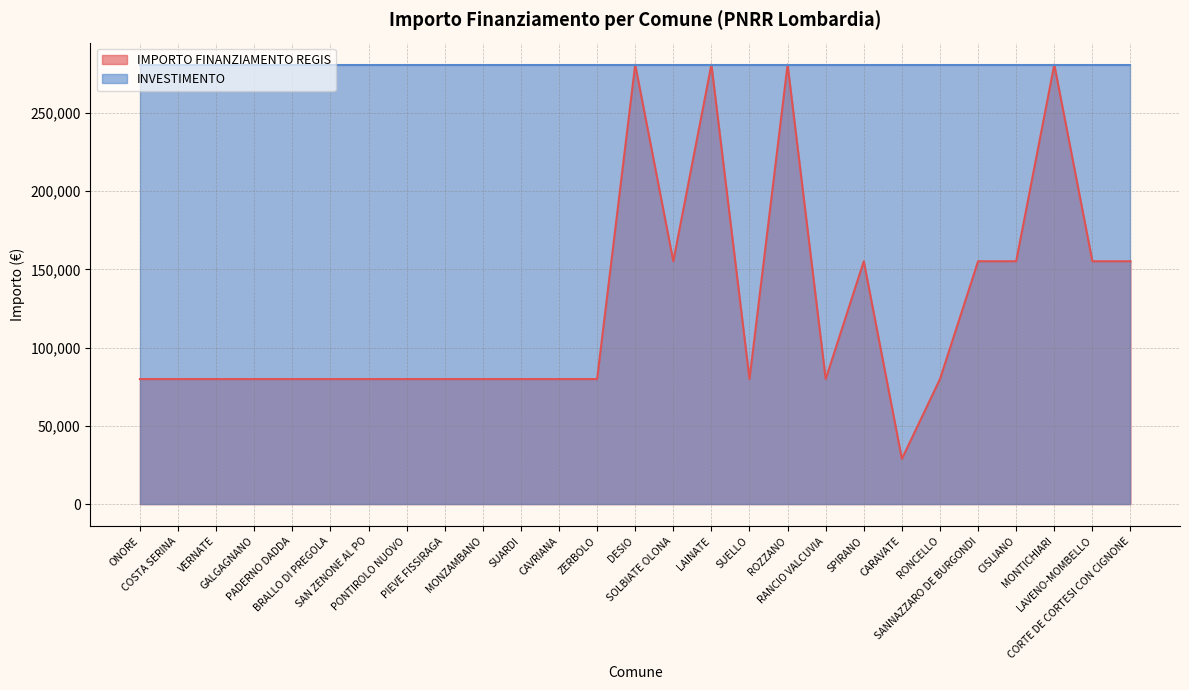

True or false: the data shows 280932 at LAINATE.

True